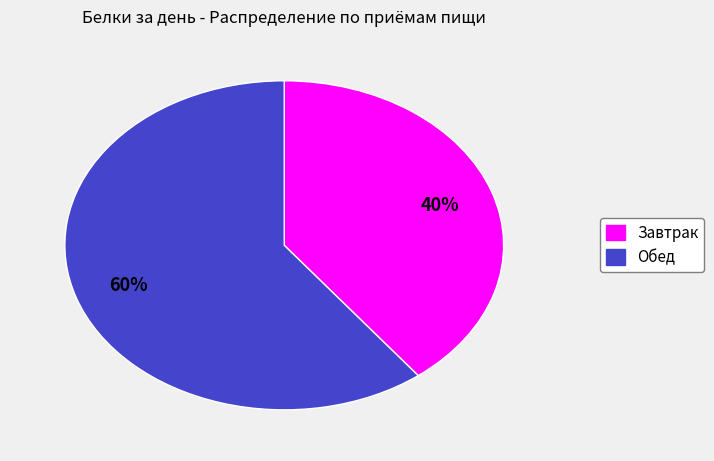

To the nearest percent, what is the average slice percentage?

50%